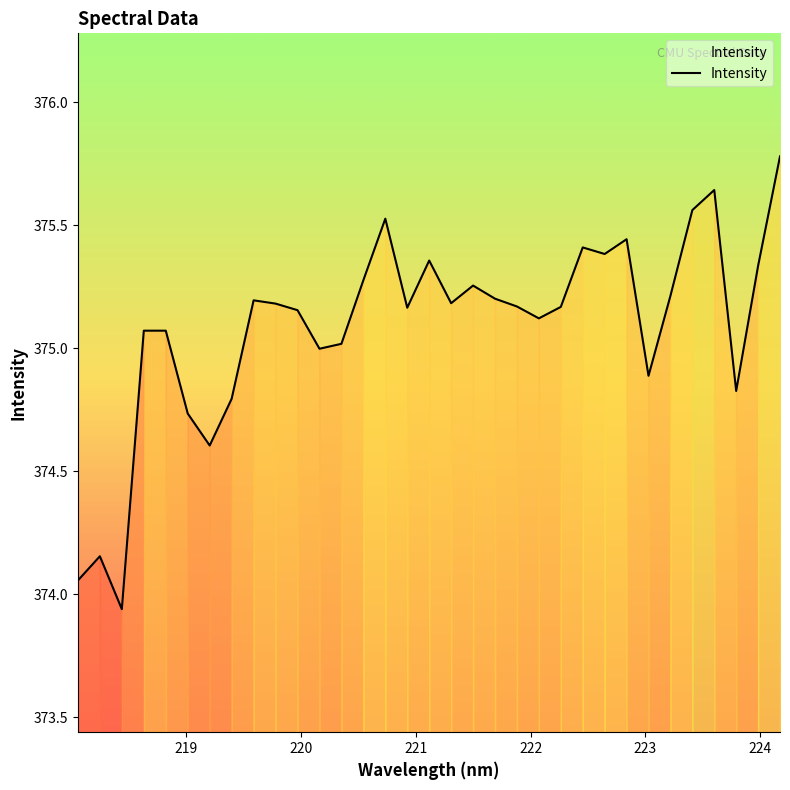

What is the difference between the maximum and minimum values?

1.8